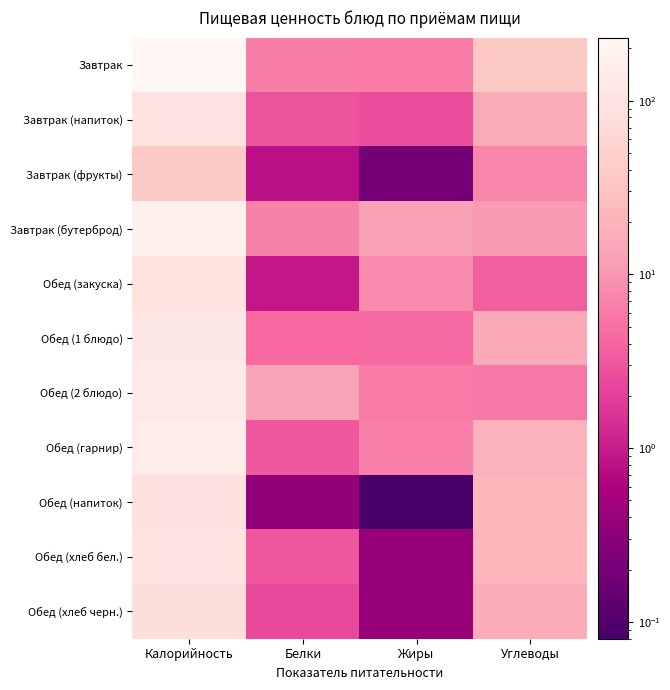

Count the number of categories in the chart.

4